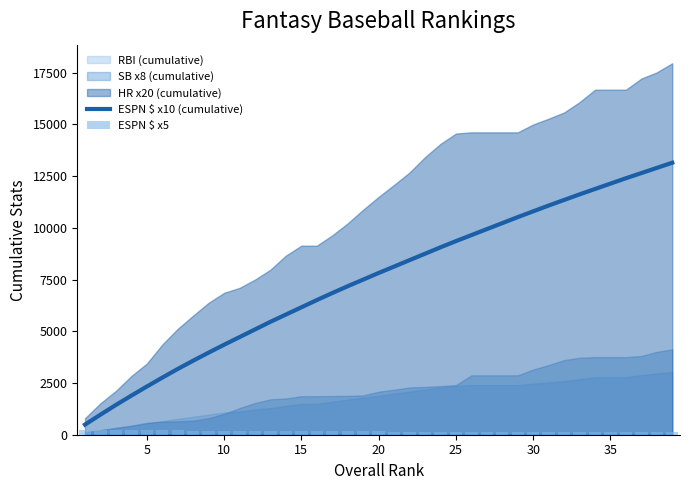

How many data points does each series have?

39